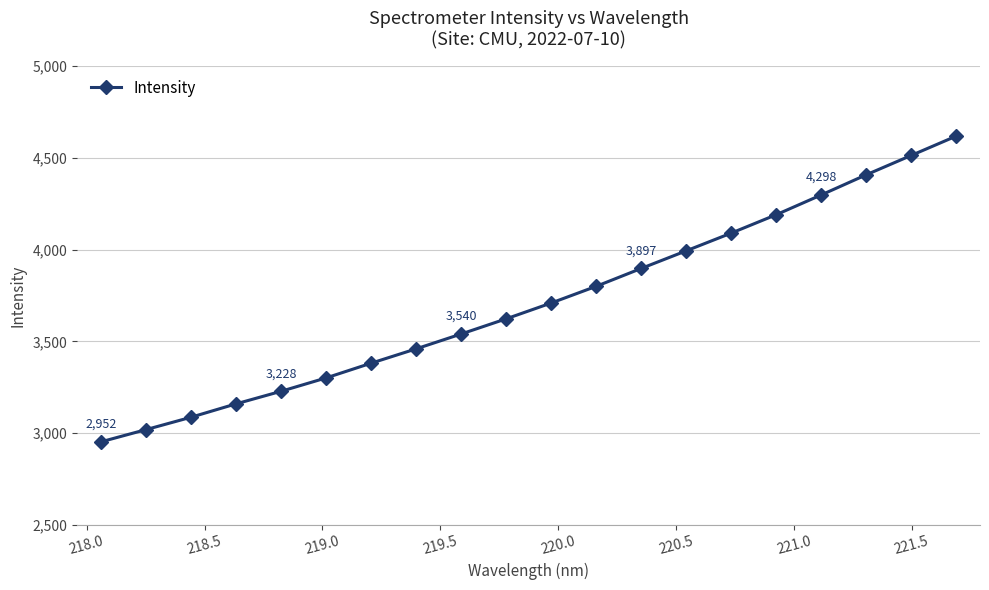

What is the value of the 13th point from the left?

3897.2